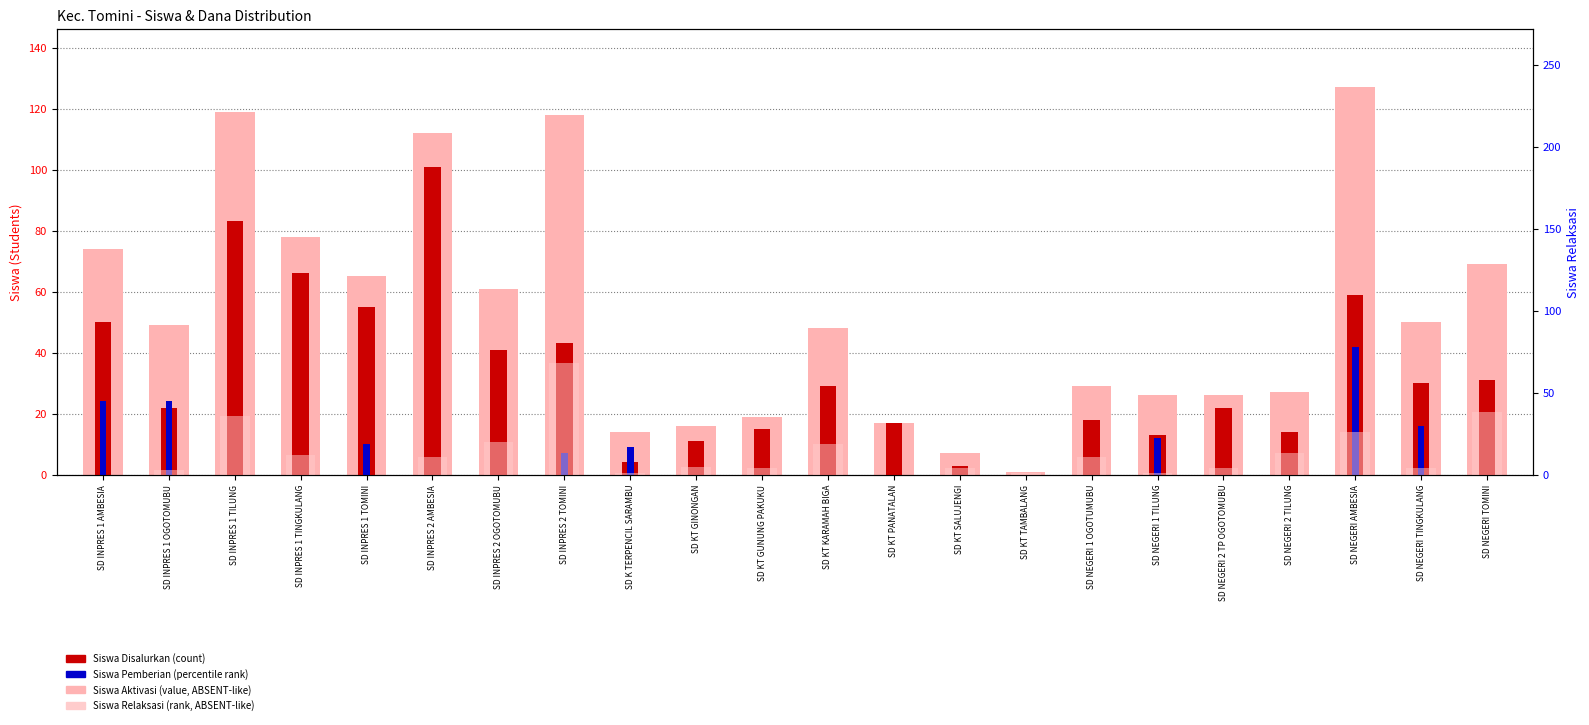

At SD INPRES 1 TILUNG, list the series in order from largest to smallest.

Siswa Disalurkan, Siswa Pemberian, Relaksasi (rank-like), Siswa Aktivasi Nominasi